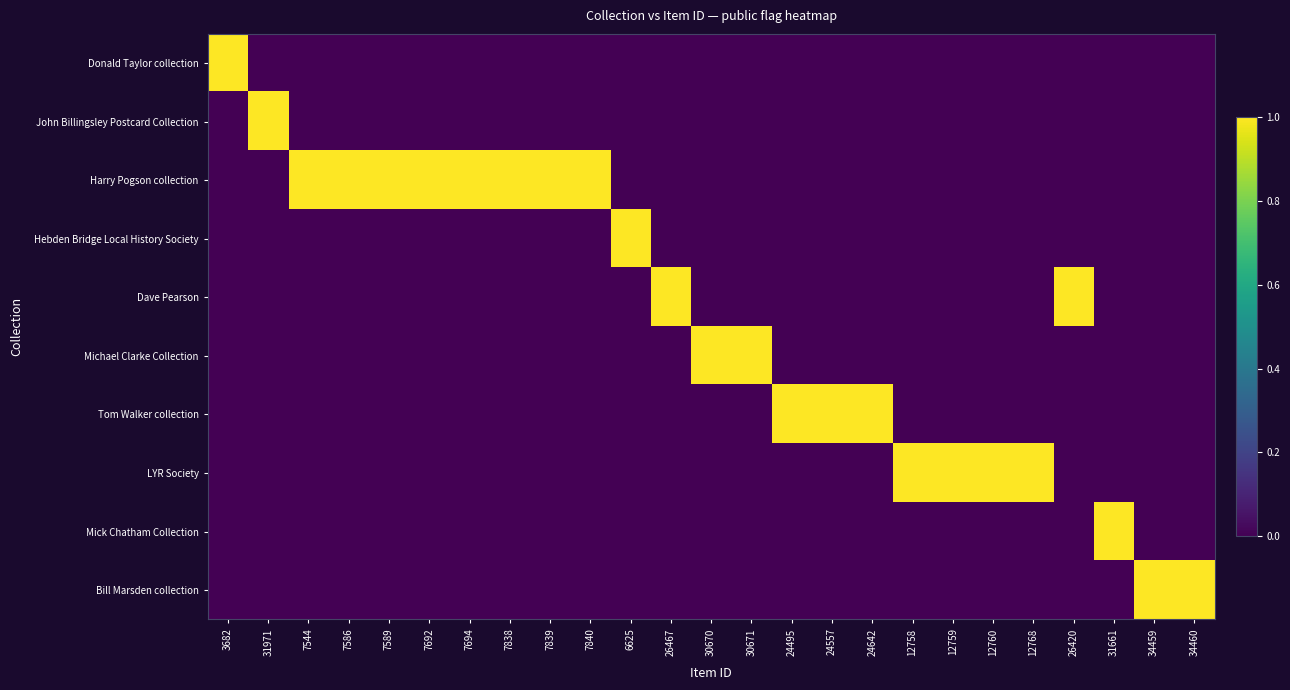

Which label corresponds to the smallest value in the chart?

31971